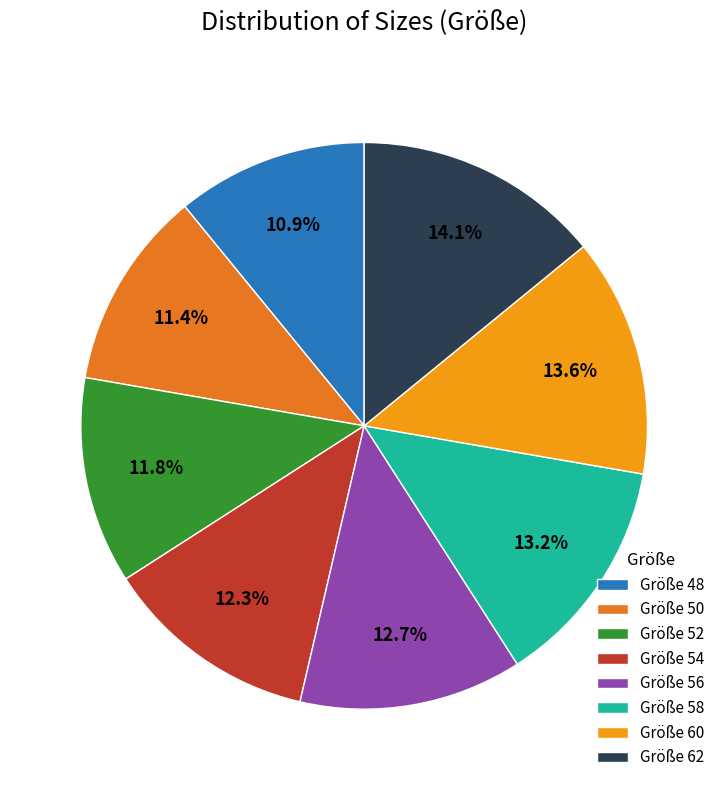

Is there a majority slice in this chart?

No